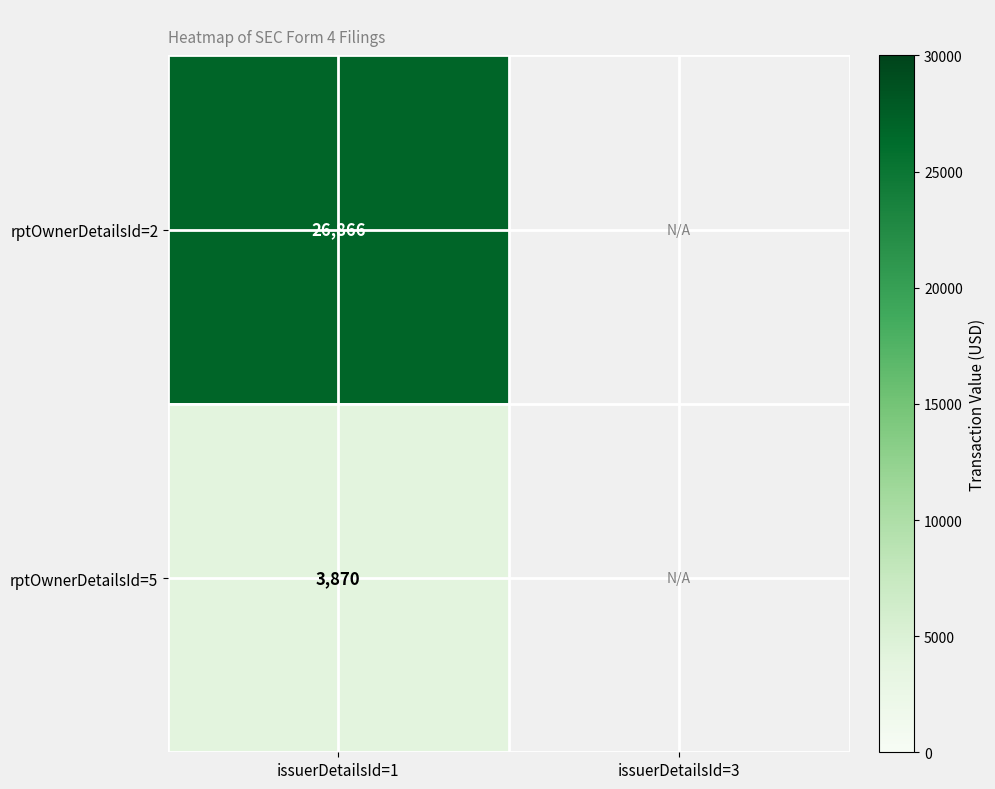

The value of rptOwnerDetailsId=2 at issuerDetailsId=1 is 26866. True or false?

True